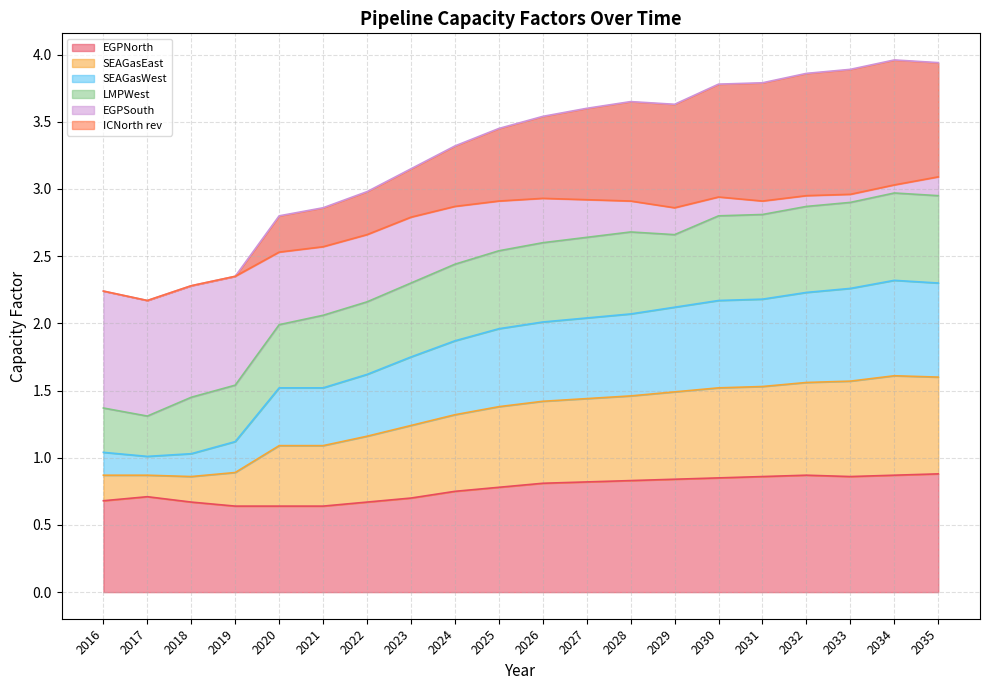

Is it true that EGPNorth equals 0.8 at 2029?

True